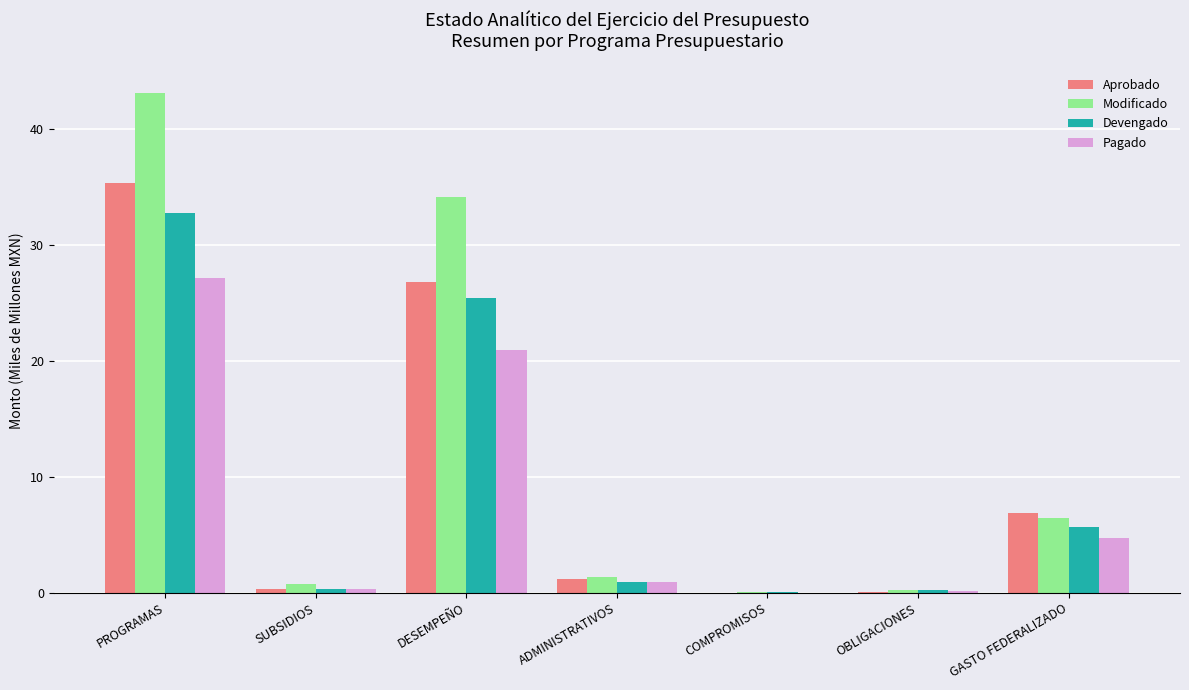

True or false: Devengado has a value of 5.7 at GASTO FEDERALIZADO.

True